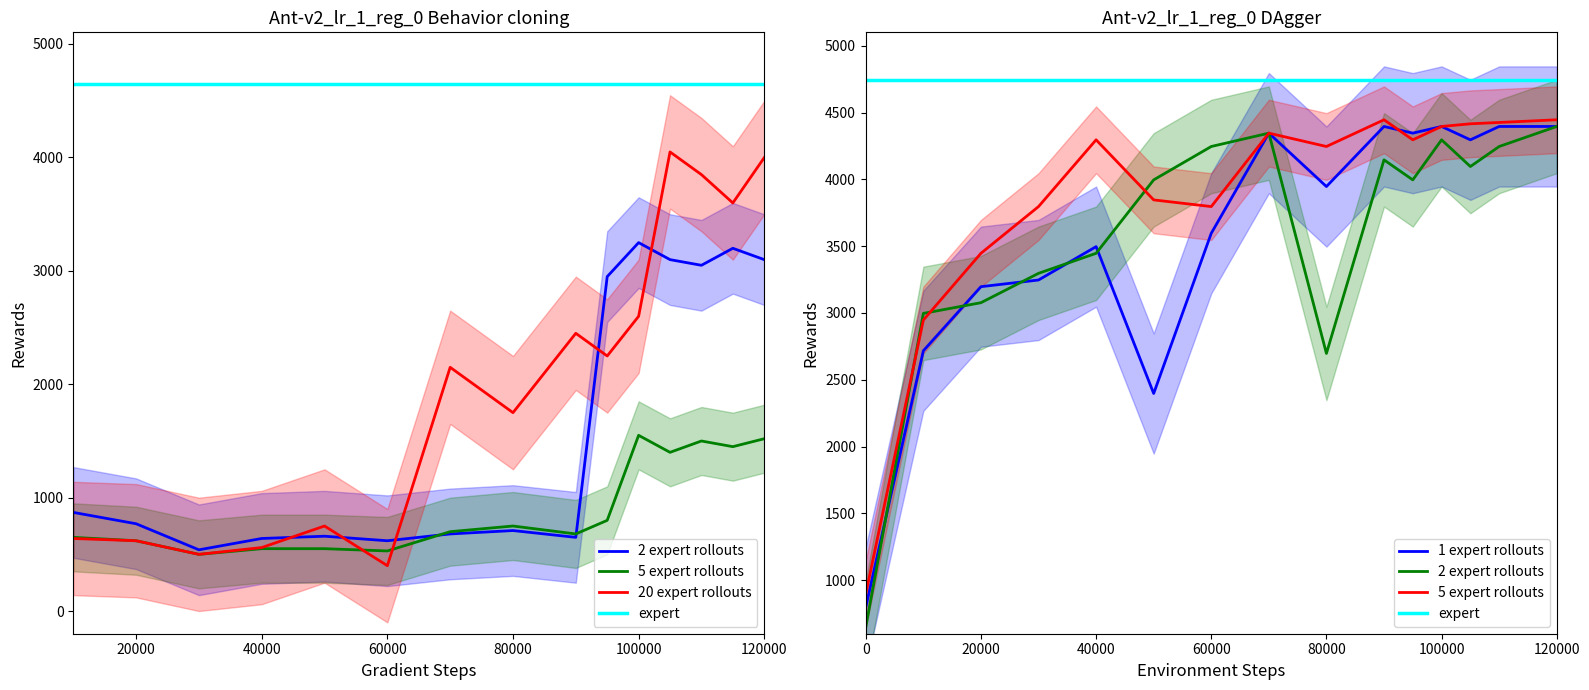

The value of 2 expert rollouts at 20000 is 1248.5. True or false?

False